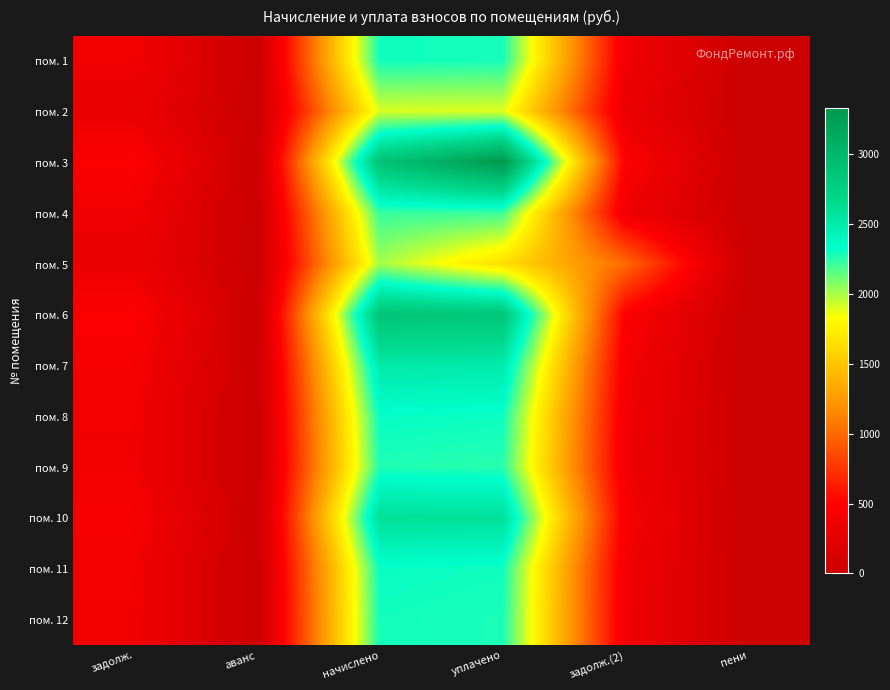

At пени, list the series in order from smallest to largest.

пом. 1, пом. 2, пом. 3, пом. 4, пом. 5, пом. 6, пом. 7, пом. 8, пом. 9, пом. 10, пом. 11, пом. 12